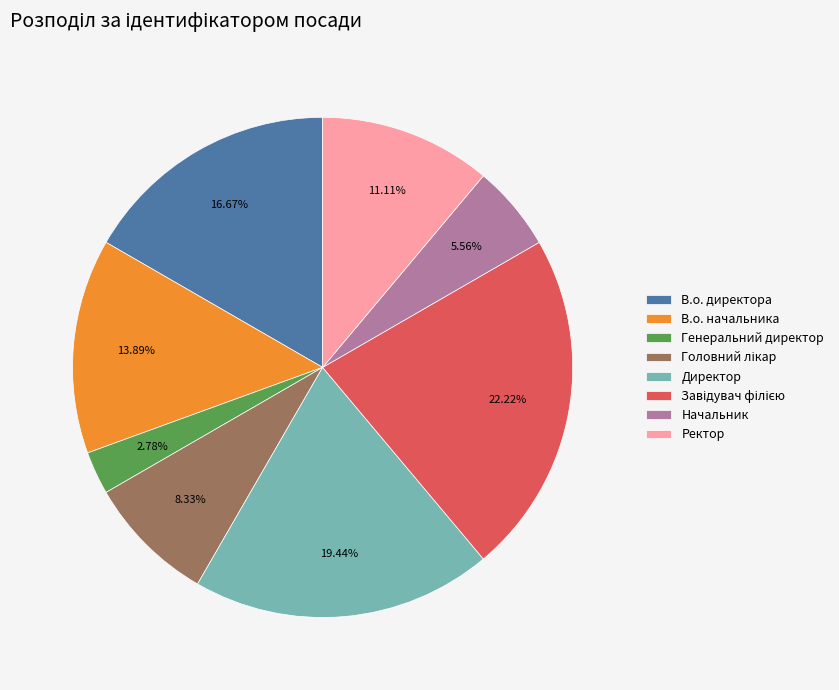

Does any single category account for the majority?

No